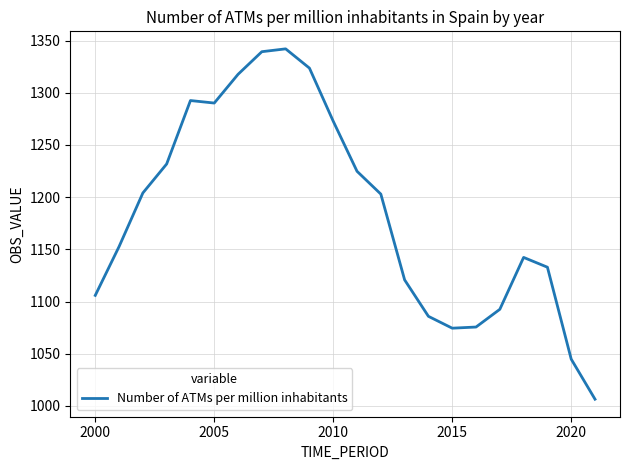

How many values exceed 1202?

11